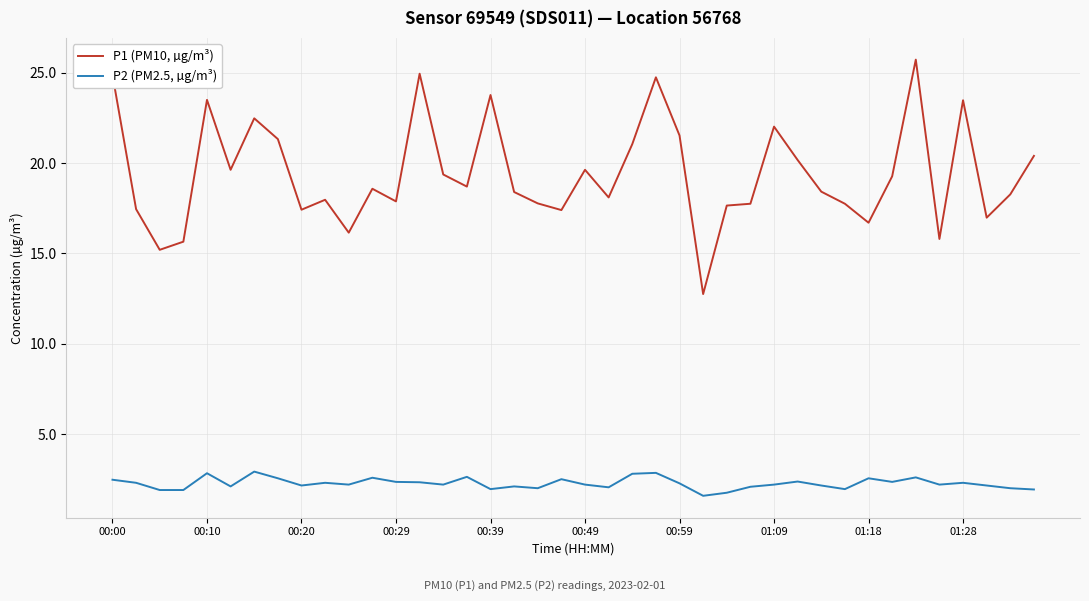

What is the maximum value shown in the chart?

25.7